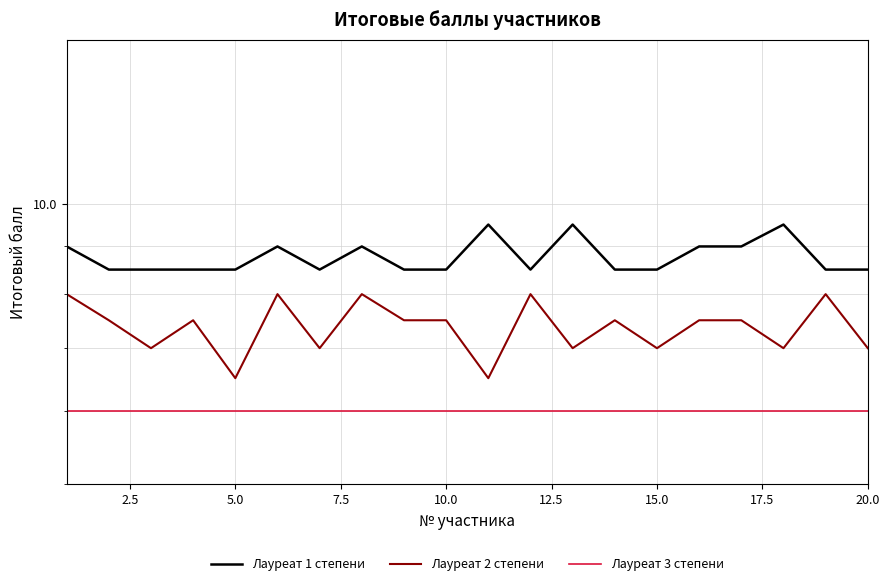

What is the maximum value for Лауреат 1 степени?

9.5